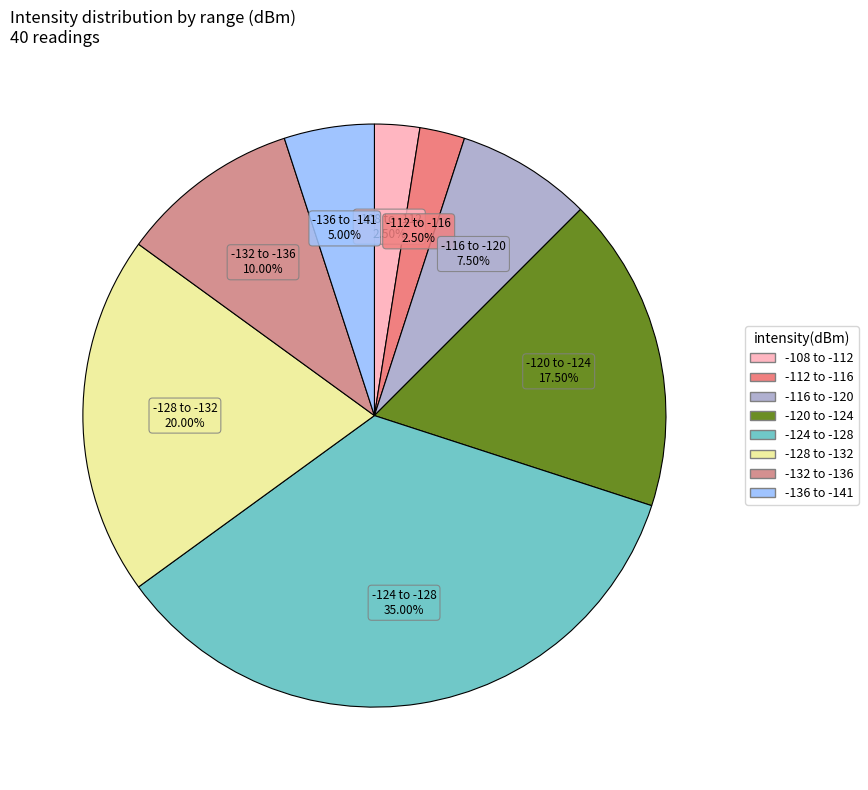

Does -128 to -132 represent more than half of the total?

No